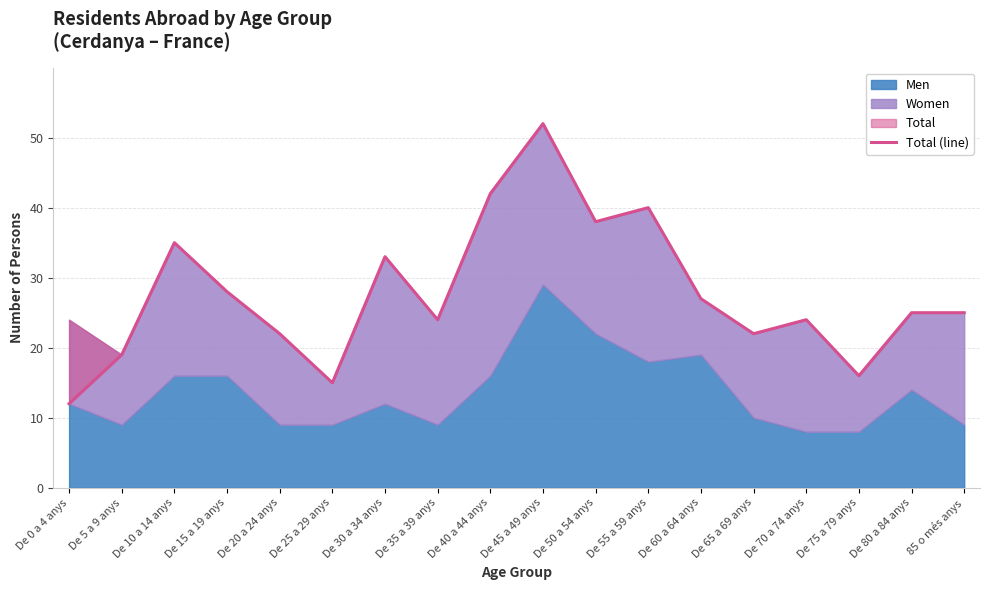

What is the label of the 2nd point from the left?

De 5 a 9 anys